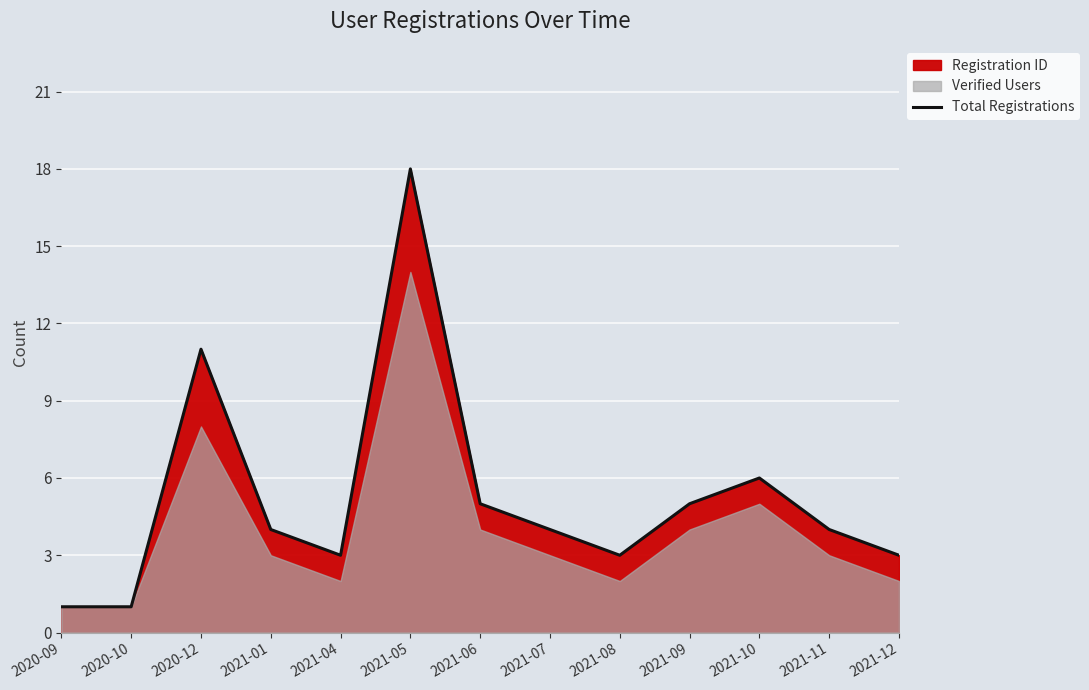

The Total Registrations series shows 1 at 2021-01. True or false?

False